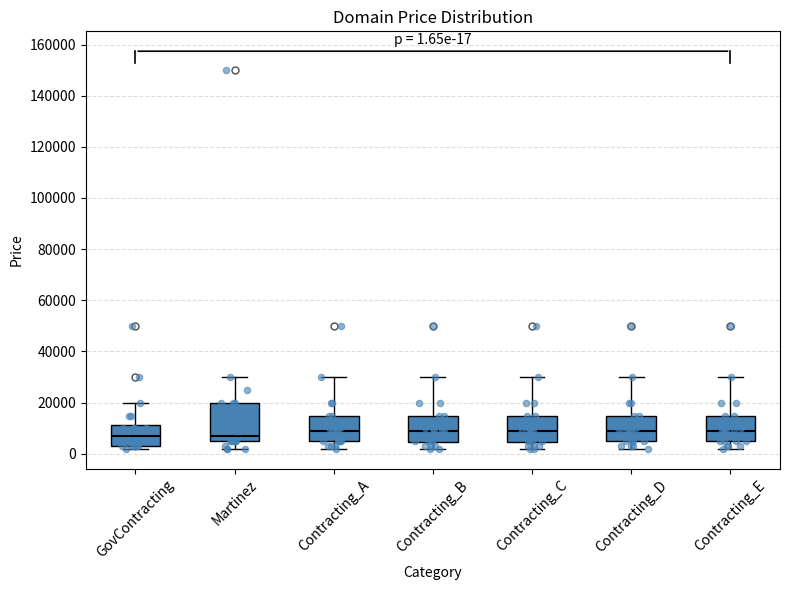

Which box is the tallest, from its lower edge to its upper edge?

Martinez